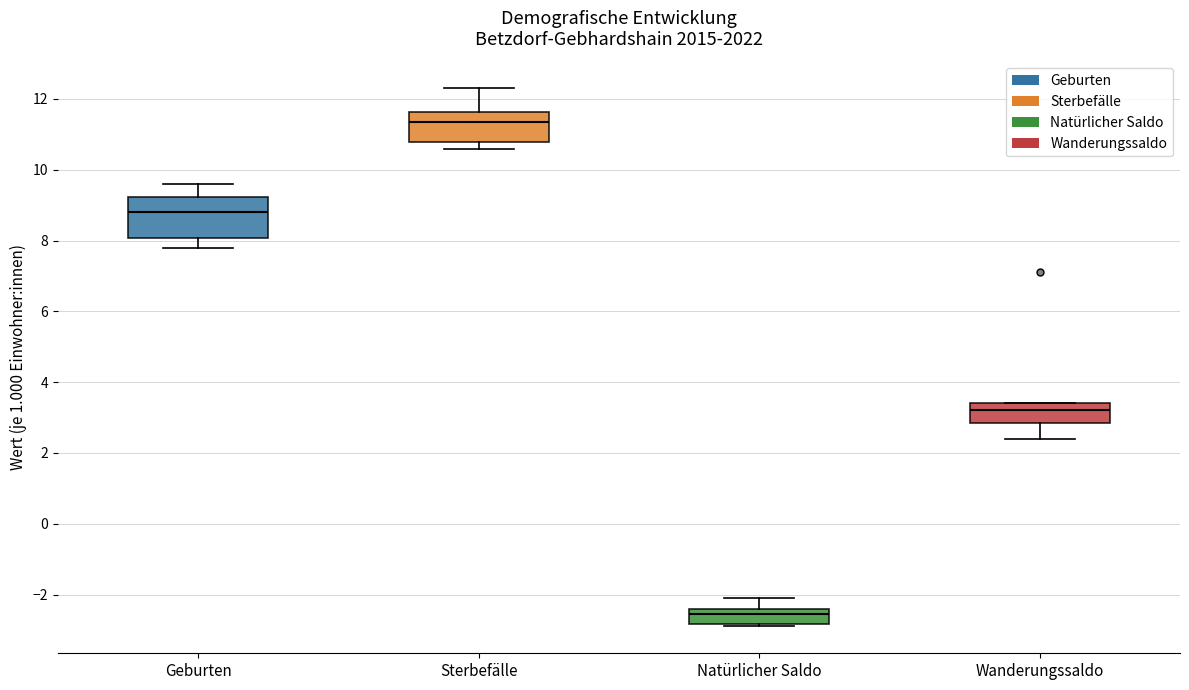

Comparing the boxes themselves (not the whiskers), which one is the tallest?

Geburten